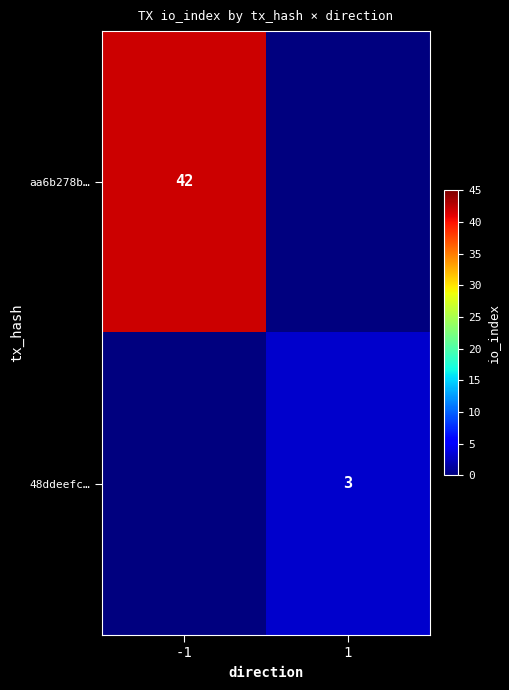

Between -1 and 1, which is larger?

-1